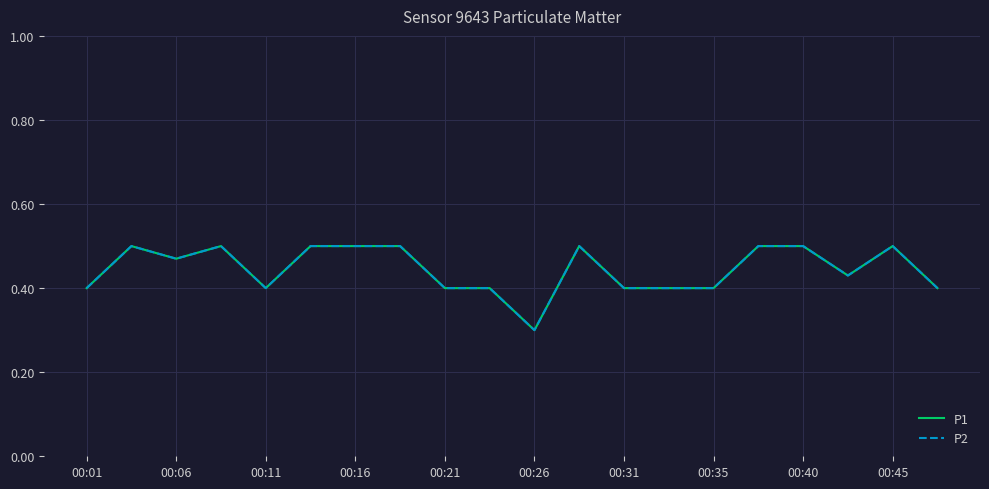

List the series in order of their peak value, highest first.

P1, P2